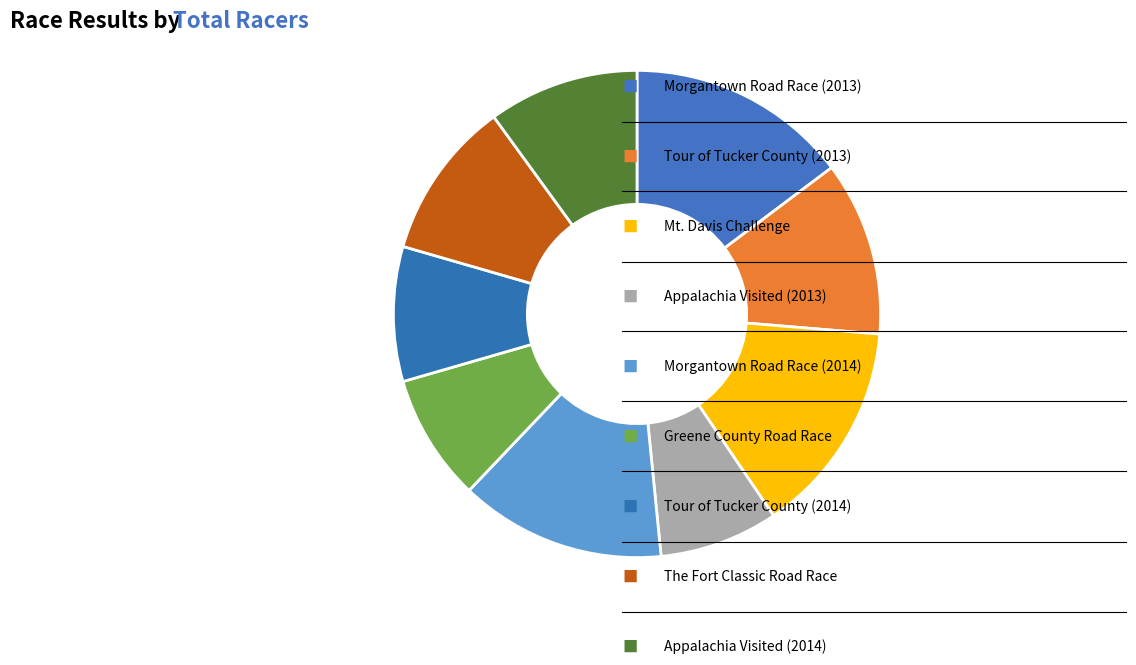

How many slices are in this pie chart?

9